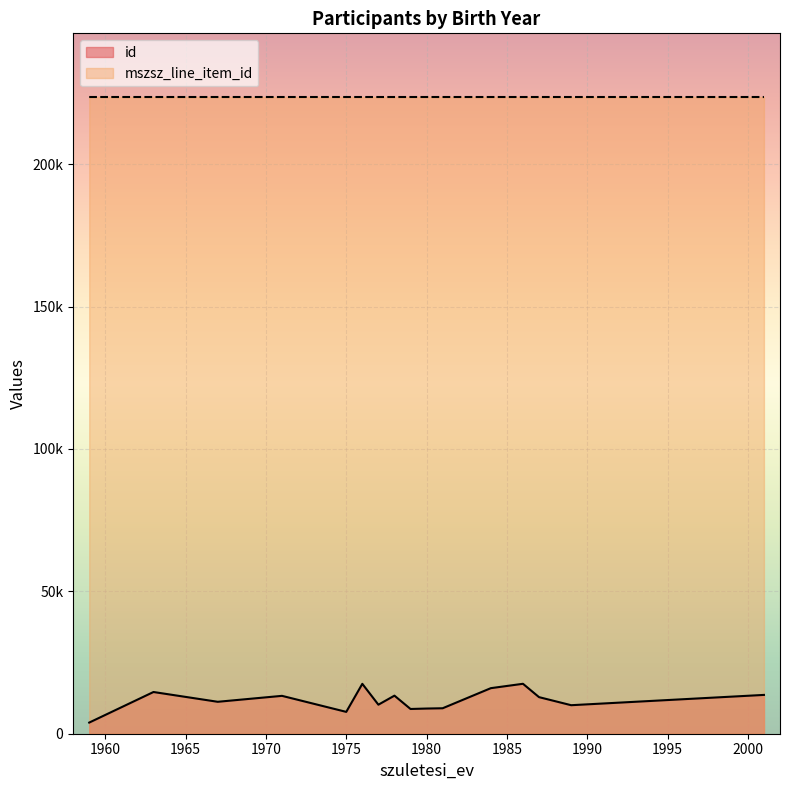

What is the label of the 17th point from the right?

1959